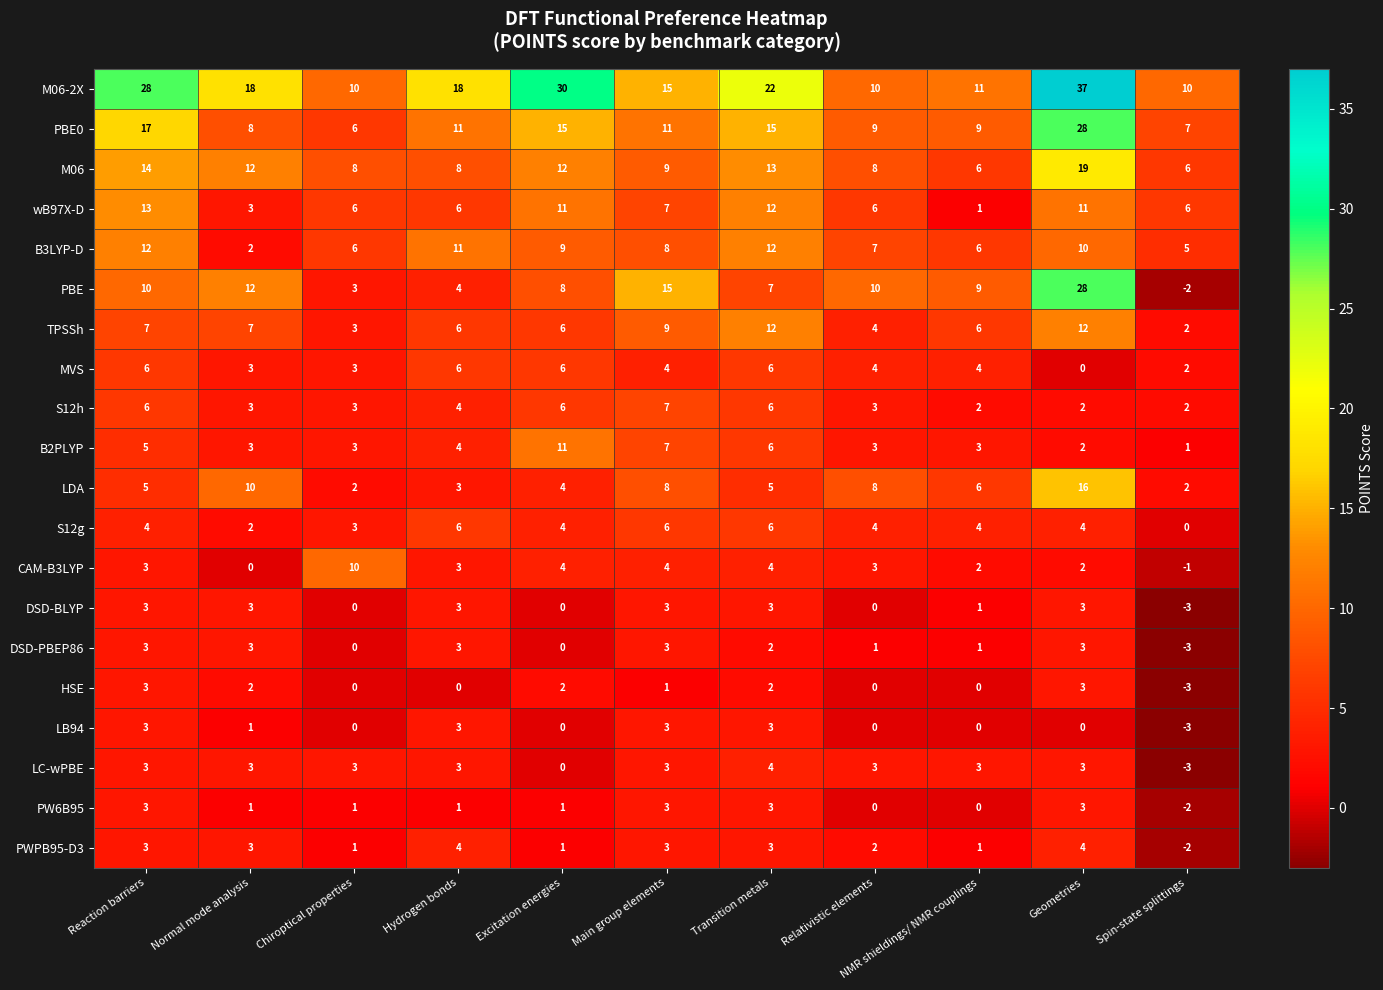

Which series has the largest total across all categories?

M06-2X